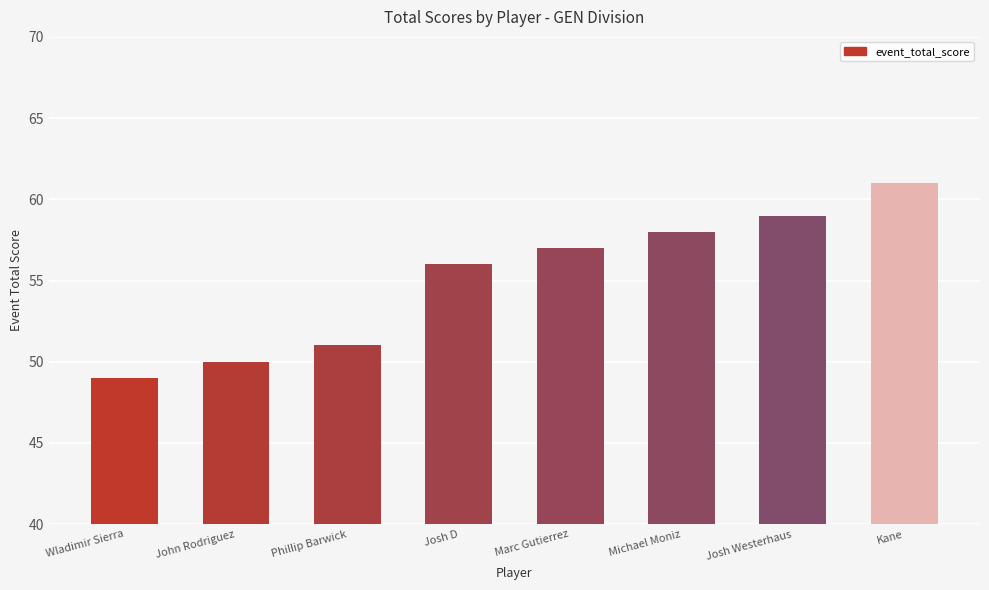

The value at Phillip Barwick is 84. True or false?

False